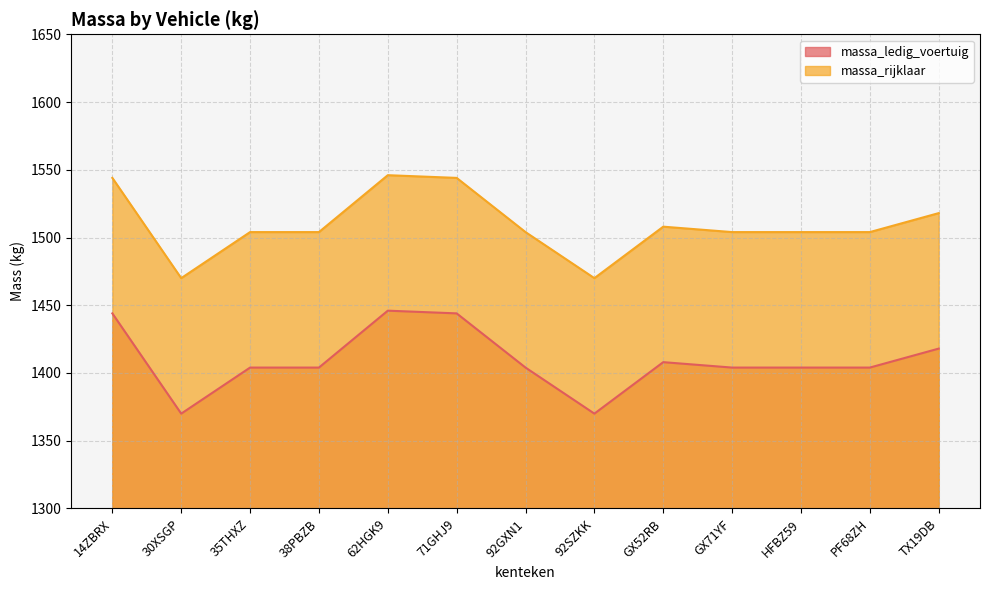

At how many categories does at least one series exceed 1428?

13